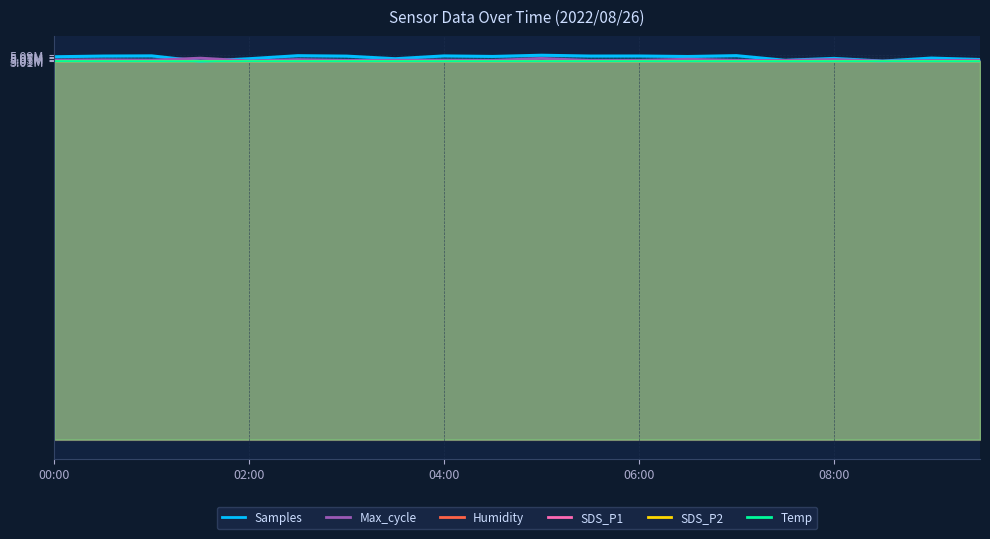

What value does the Temp series have at 01:30?

5010133.3